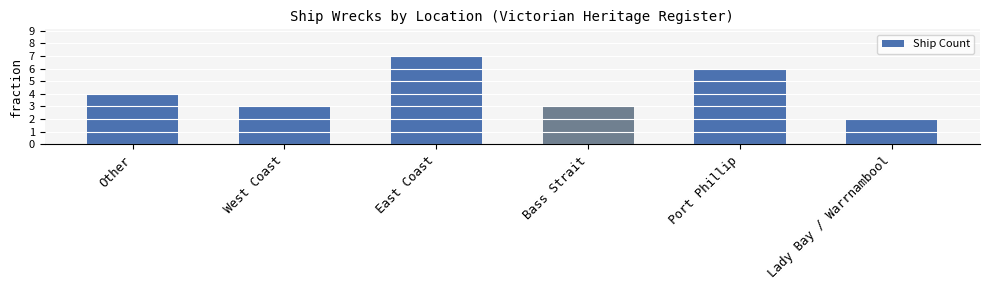

What is the label of the 5th bar from the left?

Port Phillip